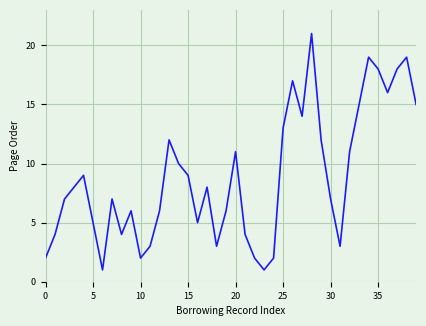

What is the difference between the maximum and minimum values?

20